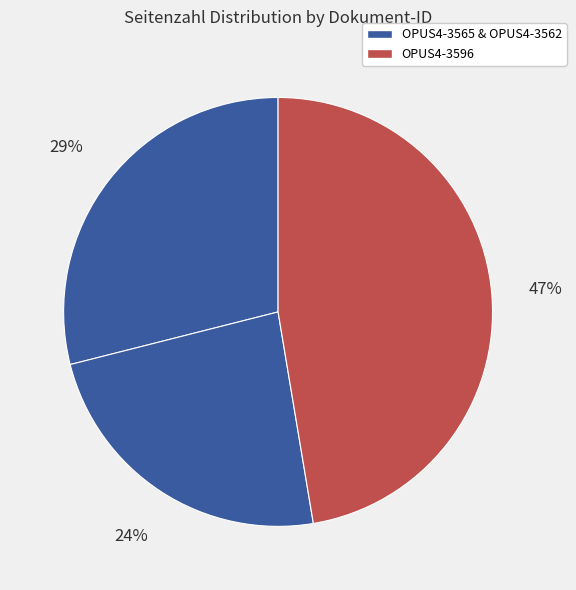

How many segments does this pie chart have?

3